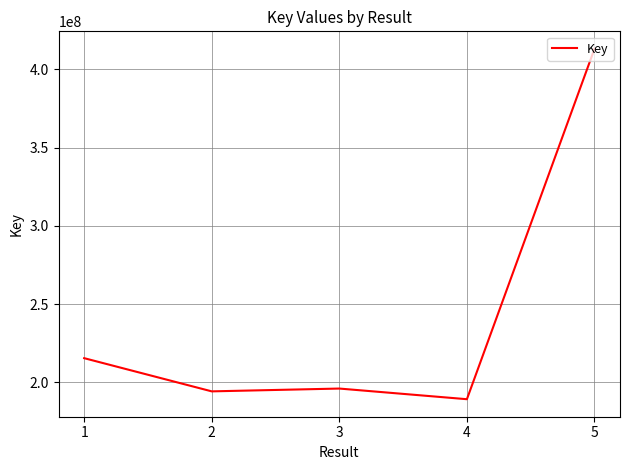

Where is the first local maximum?

3